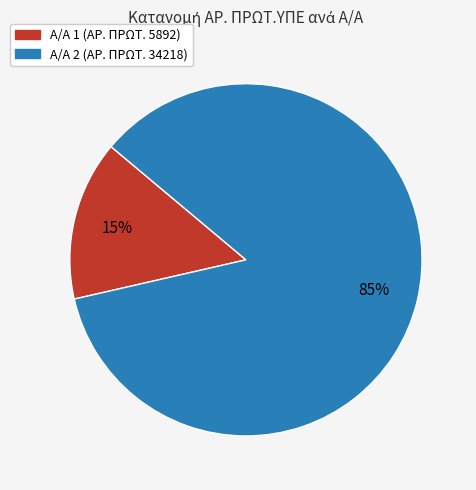

Which has a higher value, Α/Α 1 (ΑΡ. ΠΡΩΤ. 5892) or Α/Α 2 (ΑΡ. ΠΡΩΤ. 34218)?

Α/Α 2 (ΑΡ. ΠΡΩΤ. 34218)